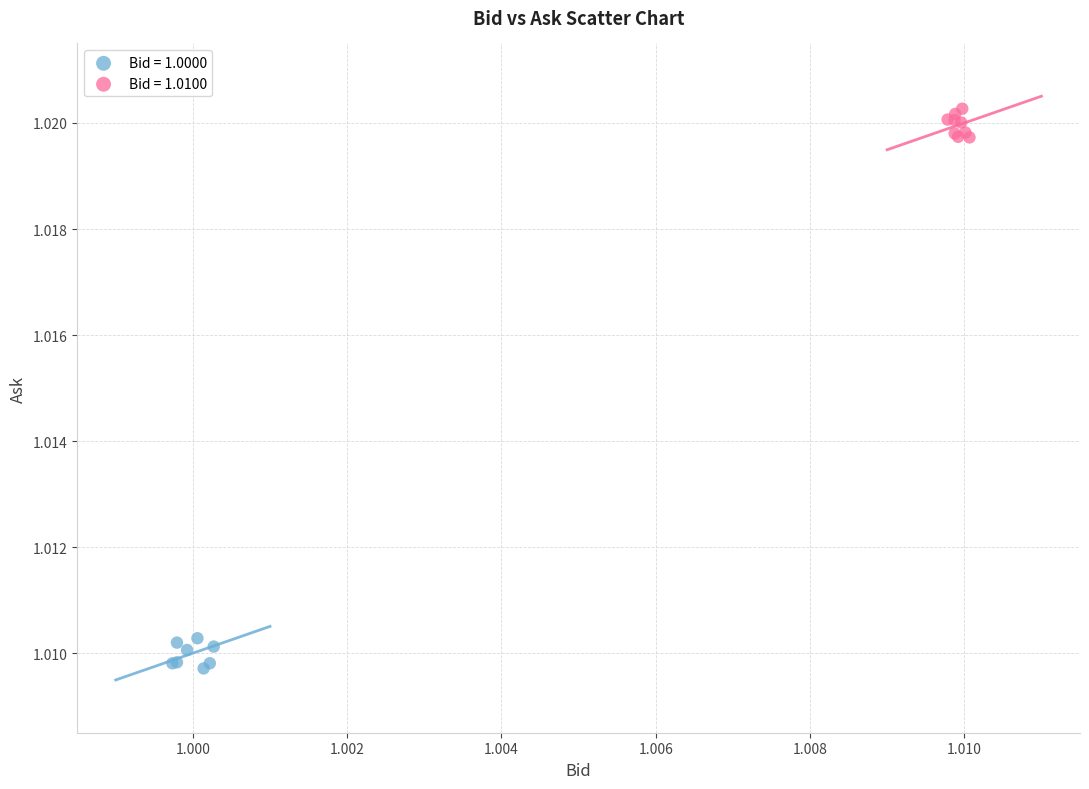

Which series contains the lowest Y value?

Bid = 1.0000